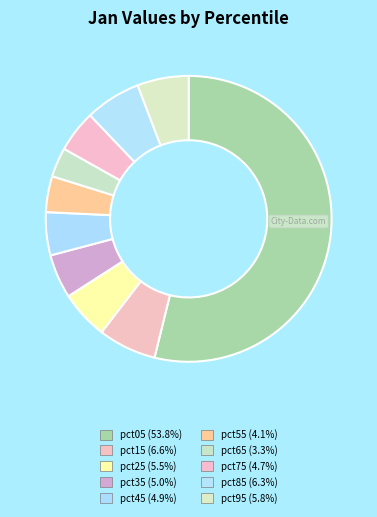

Does any single category account for the majority?

Yes